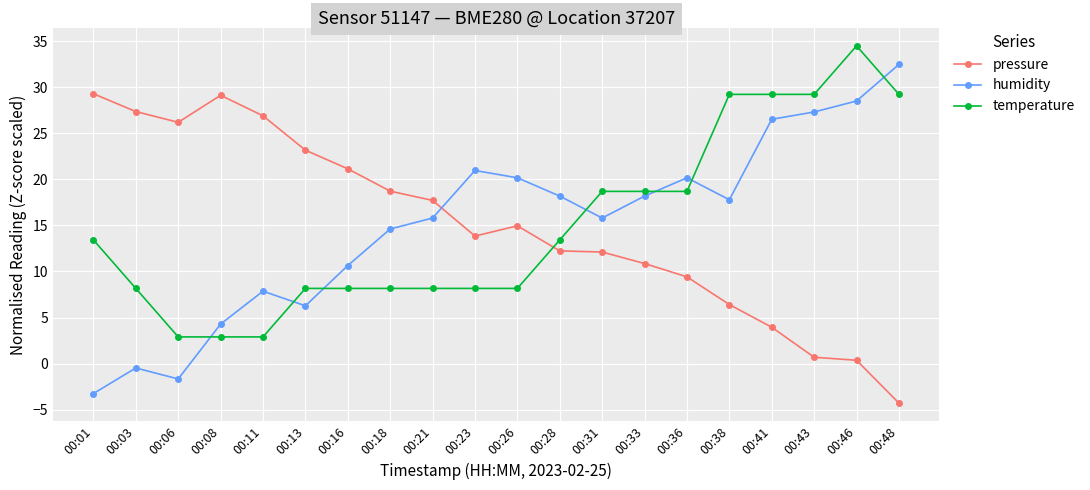

True or false: pressure and humidity intersect in this chart.

True